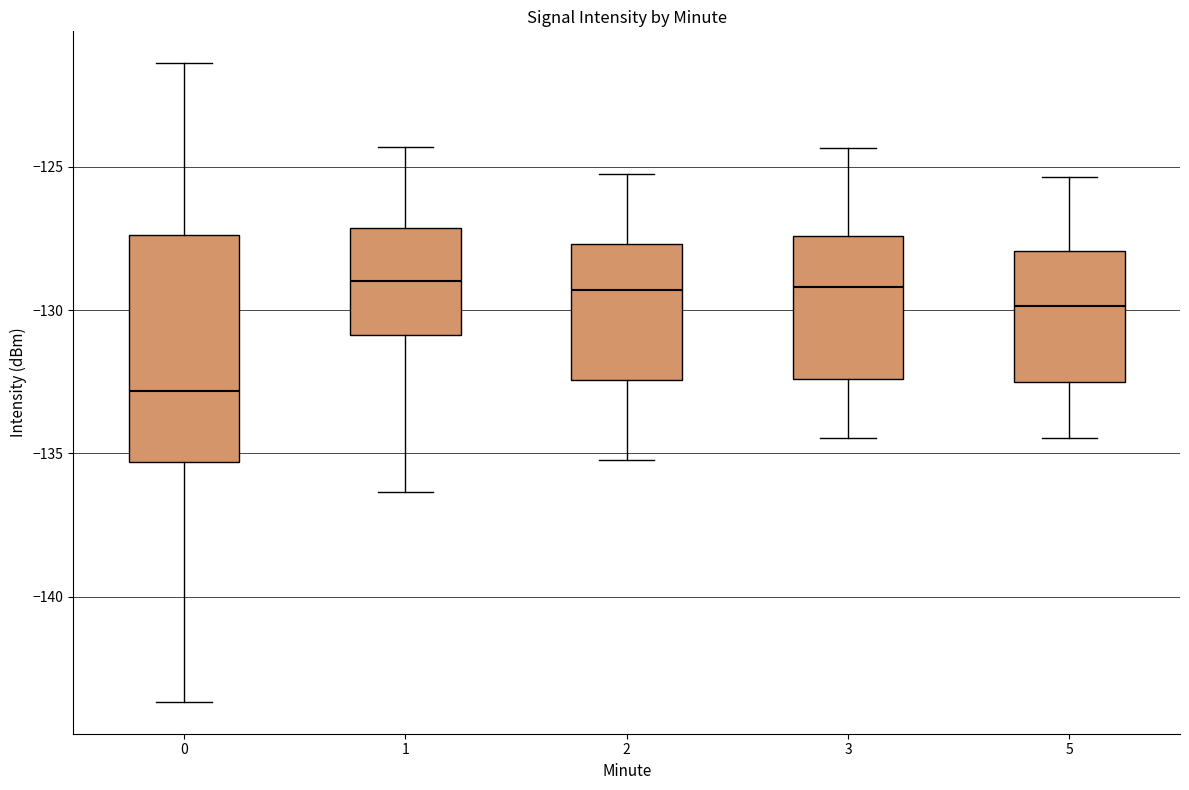

Where is the upper edge of the box at x = 2 on the y-axis? The values are not printed on the chart, so give them approximately, as read against the axis.

-127.5